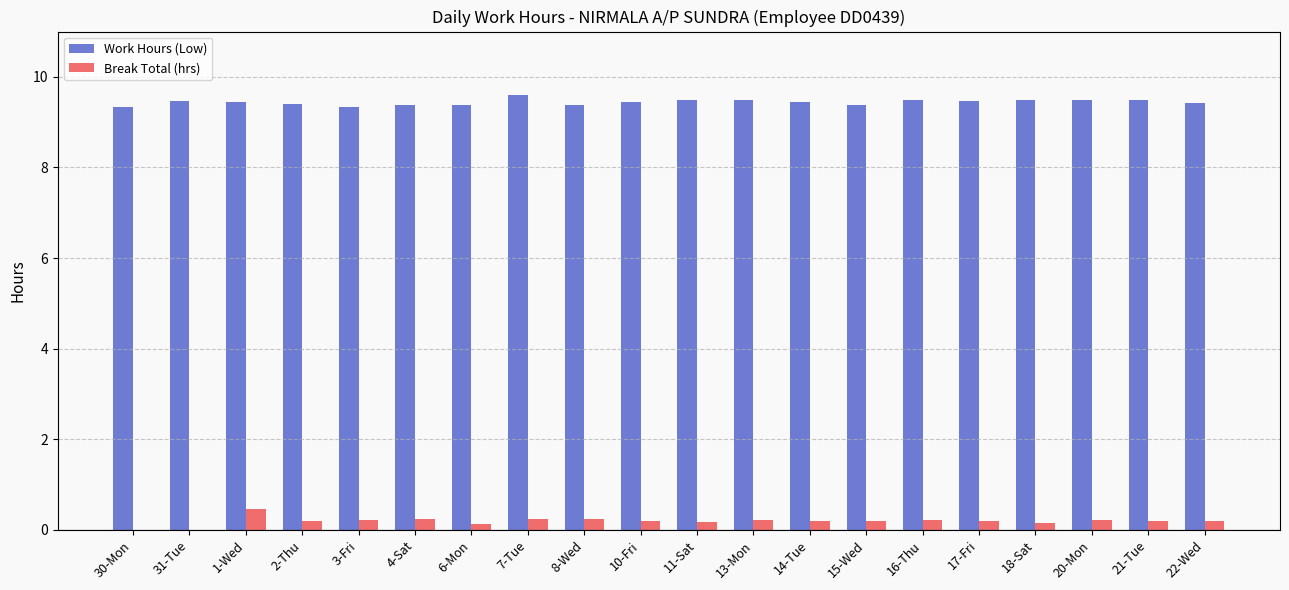

The Work Hours (Low) series shows 9.4 at 2-Thu. True or false?

True